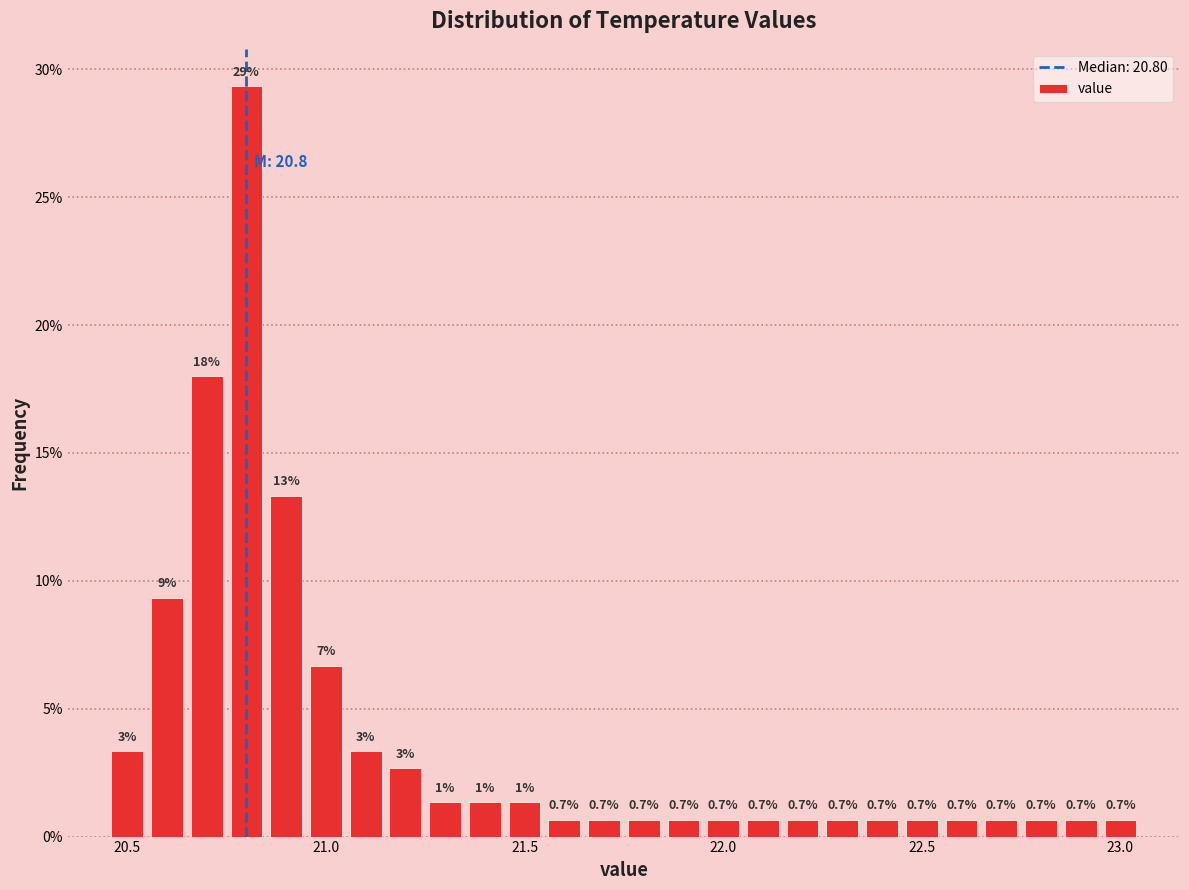

Around what value on the x-axis is the tallest bar? Give the approximate position of its centre, as read against the axis.

20.80